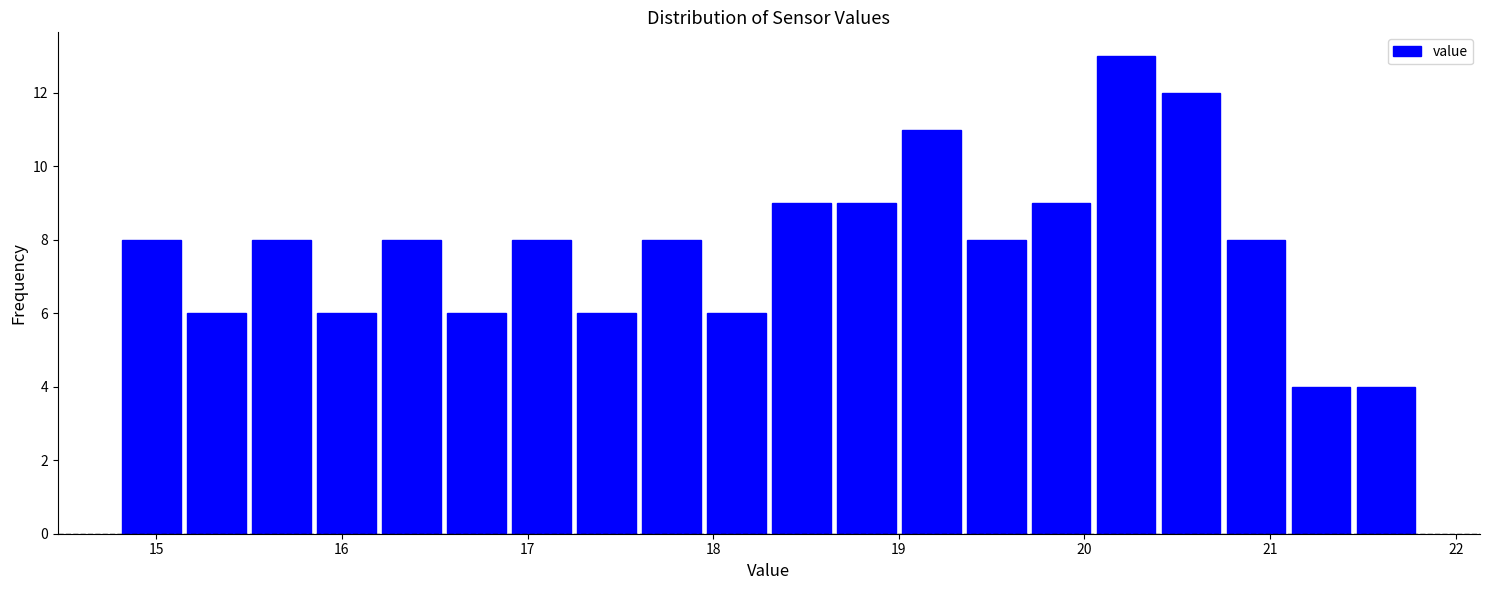

Read against the x-axis, roughly where is the centre of the tallest bar?

20.2